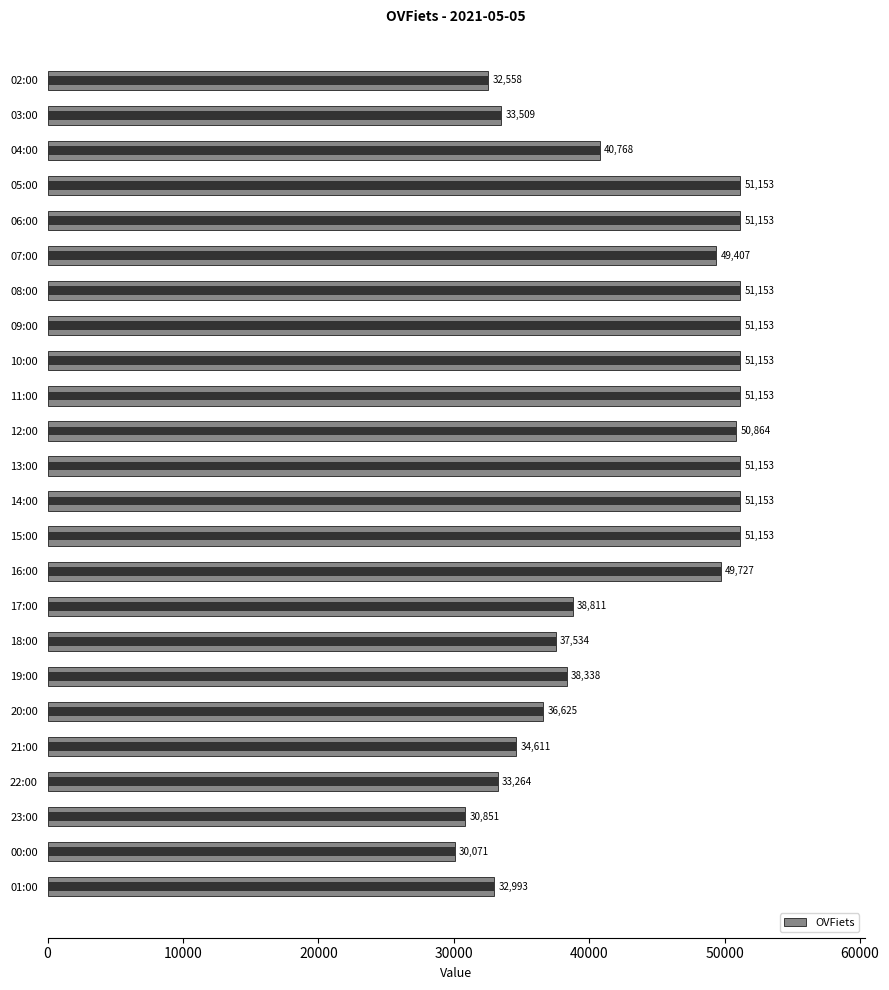

What is the smallest value displayed?

30071